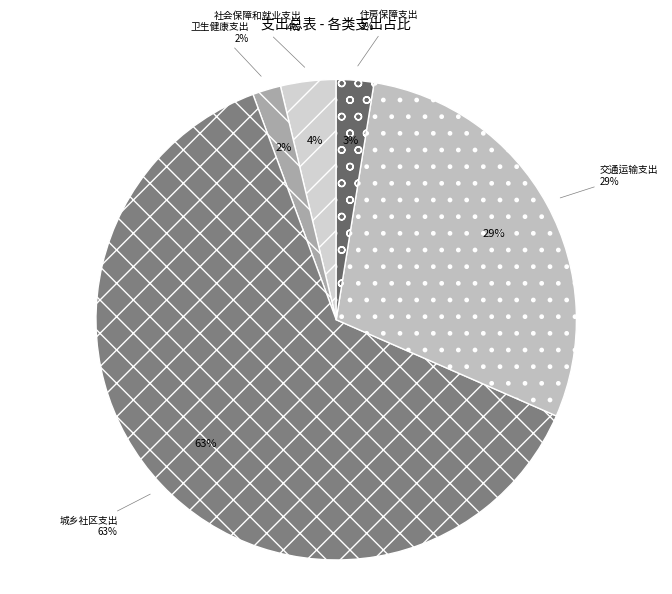

Which category has the smallest portion of the pie?

卫生健康支出